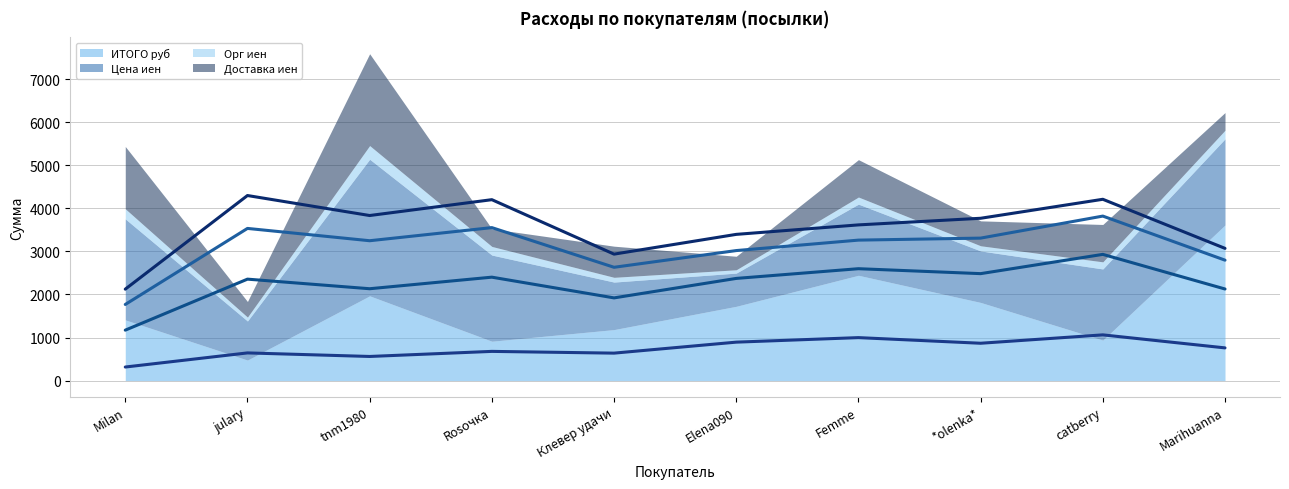

At Milan, list the series in order from largest to smallest.

Доставка иен (avg), Орг иен (avg), Цена иен (avg), ИТОГО руб (avg)